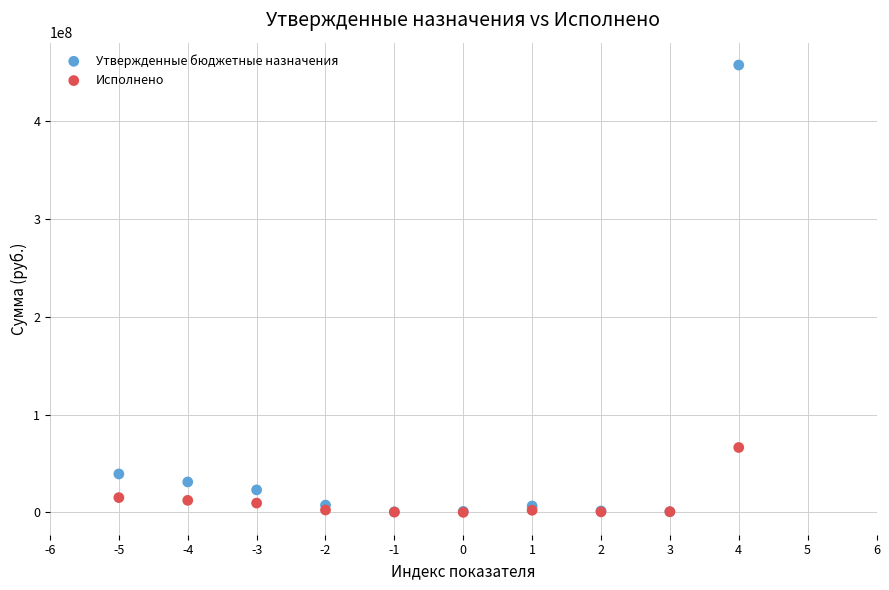

In the Утвержденные бюджетные назначения series, what Y value is closest to 229142994?

39284848.0